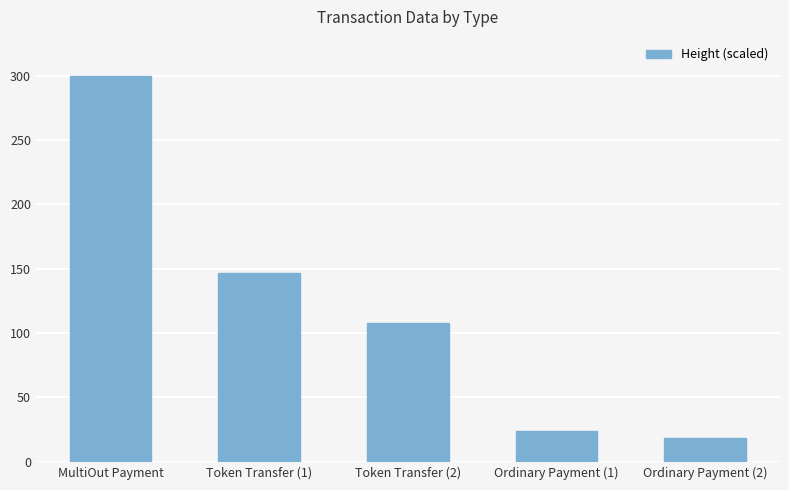

Approximately how many times larger is the value at Ordinary Payment (2) compared to Ordinary Payment (1)?

0.8